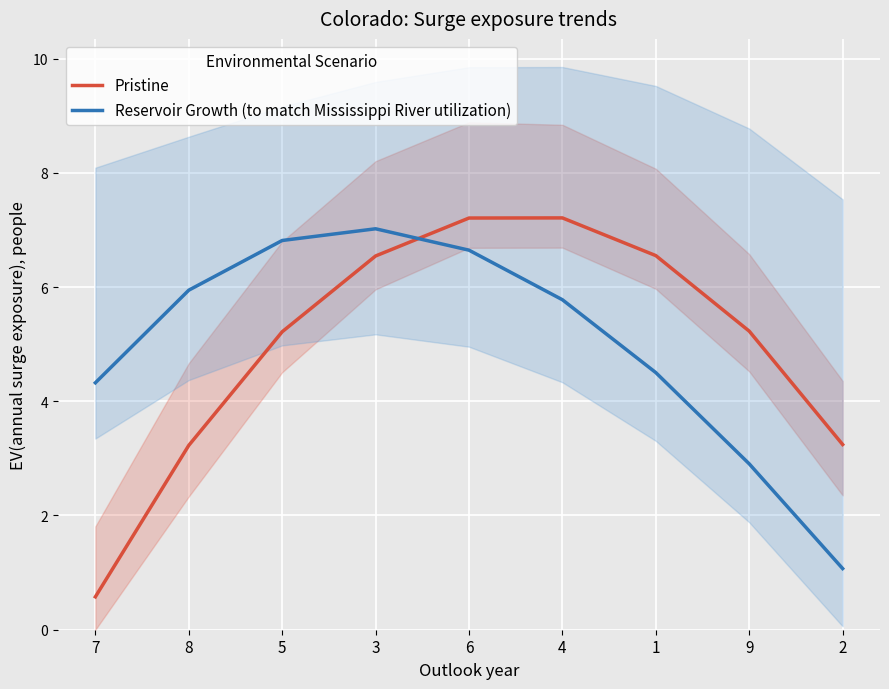

Is the value of Pristine at 8 greater than the value of Reservoir Growth (to match Mississippi River utilization) at 4?

No